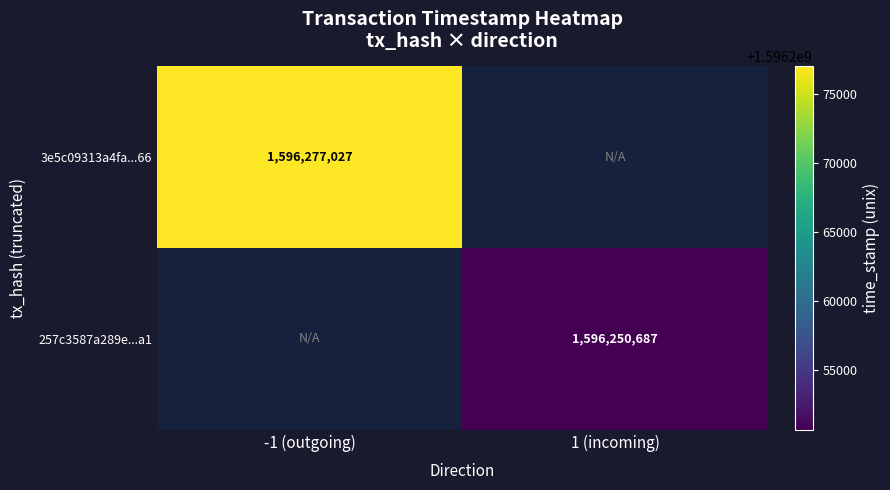

The value of 3e5c09313a4fa...66 at -1 (outgoing) is 849812107. True or false?

False